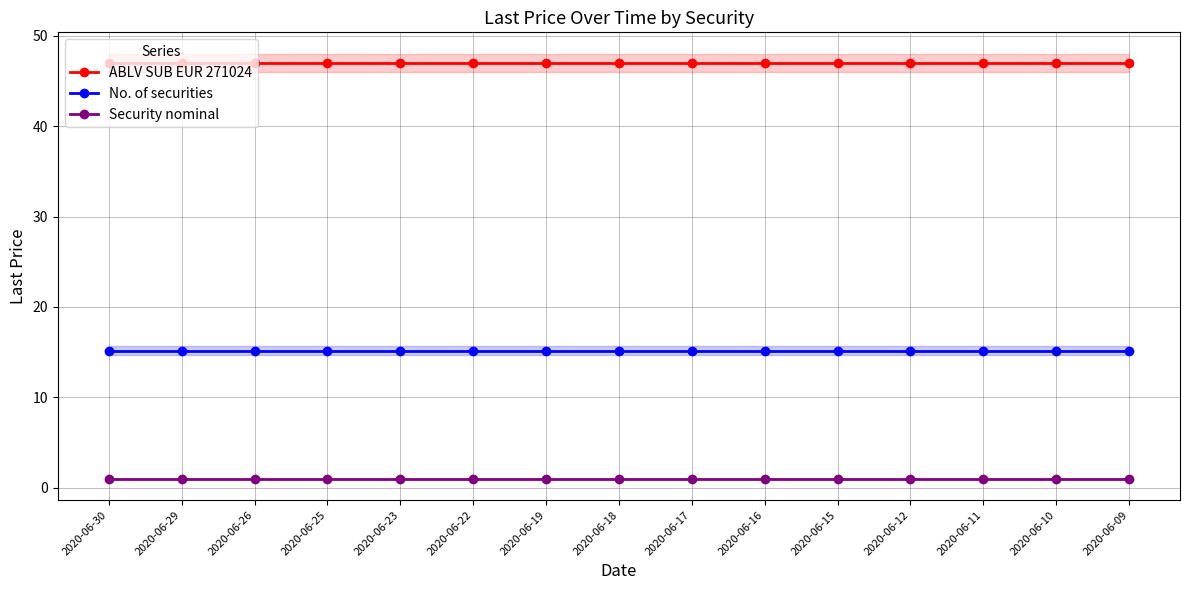

At 2020-06-26, list the series in order from smallest to largest.

Security nominal, No. of securities, ABLV SUB EUR 271024